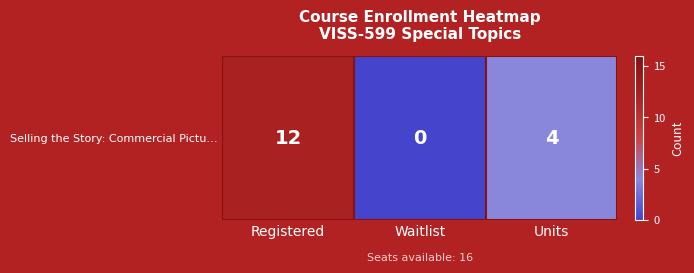

What is the greatest value displayed?

12